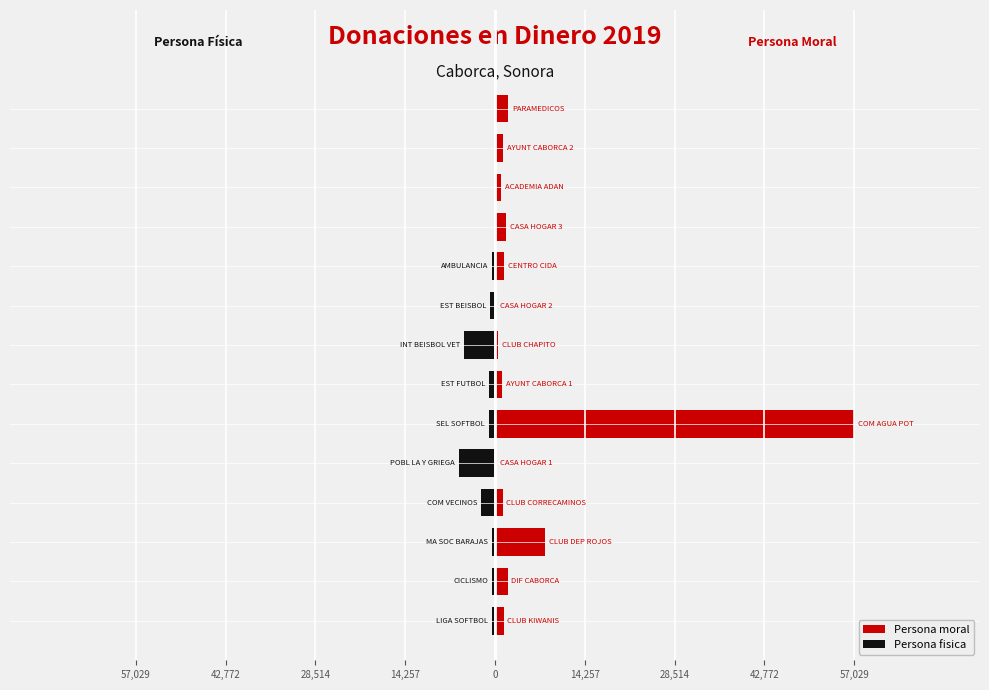

What is the sum of all Persona fisica values?

-17805.6